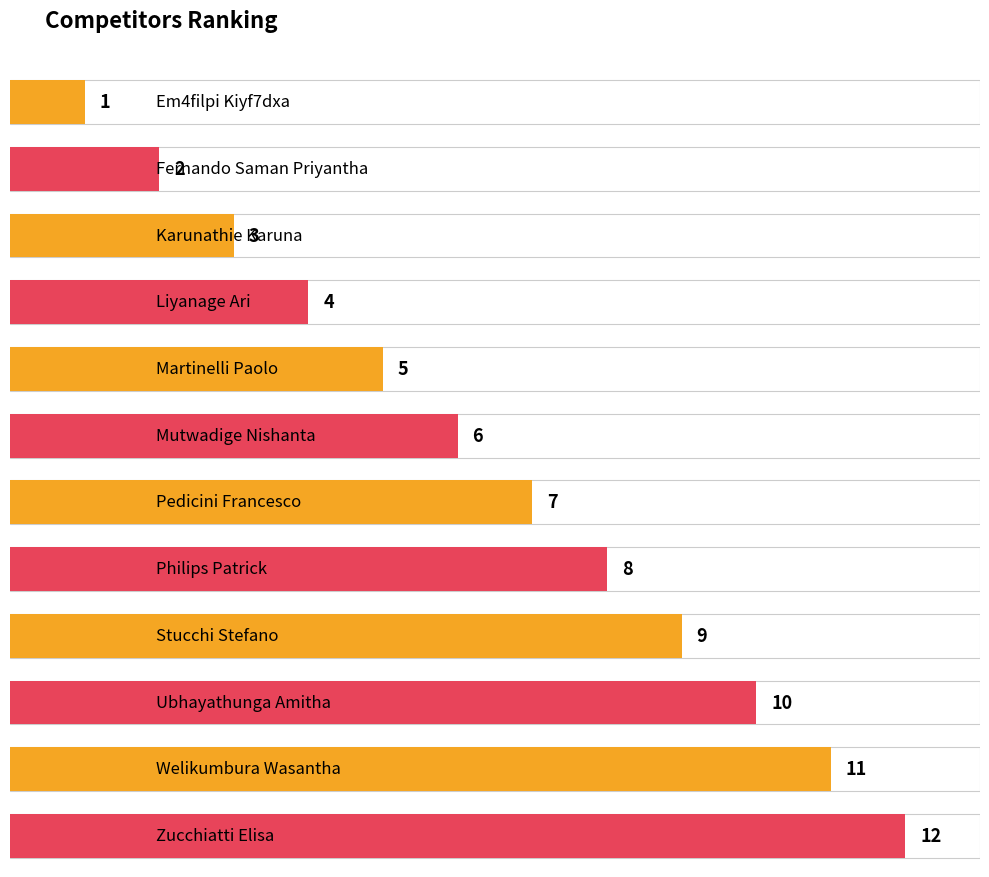

What is the value of the 7th bar from the left?

7